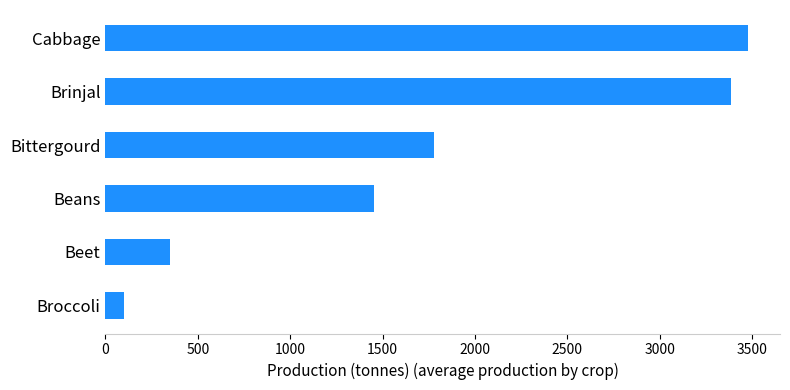

What is the change in value from Broccoli to Cabbage?

+3378